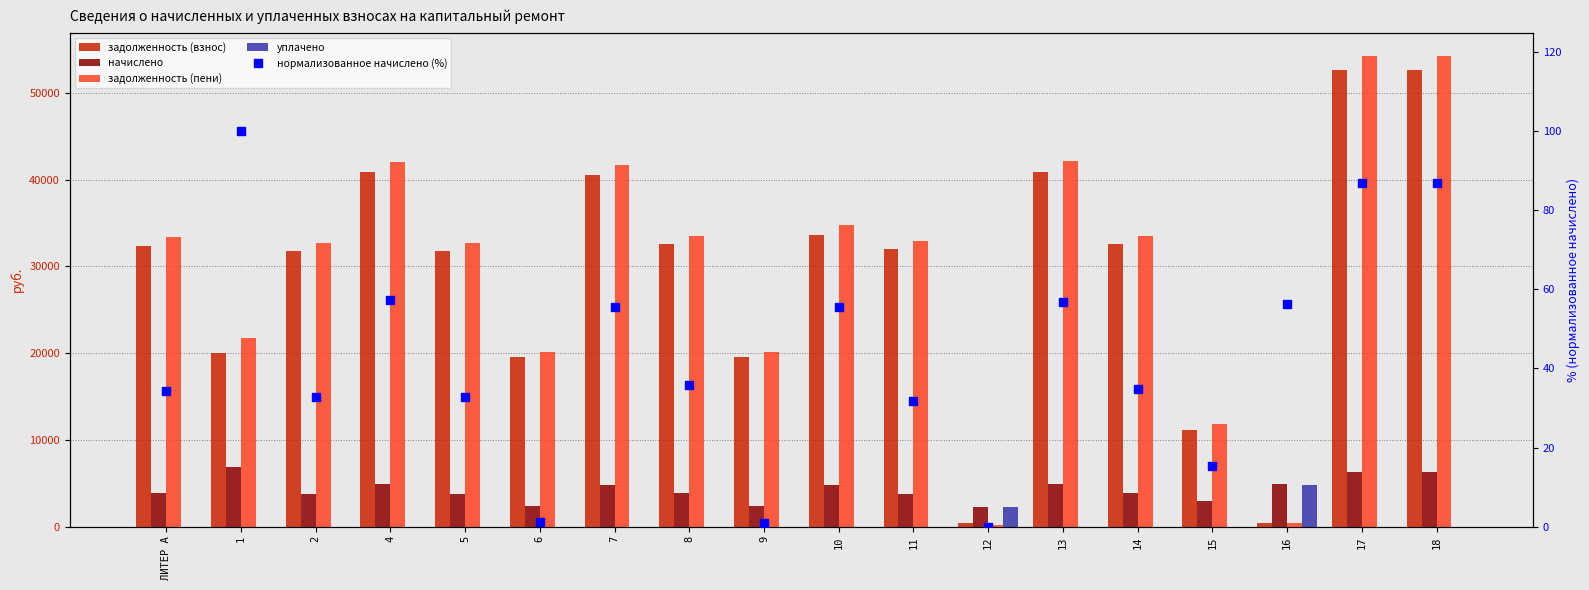

Are the bars horizontal?

No